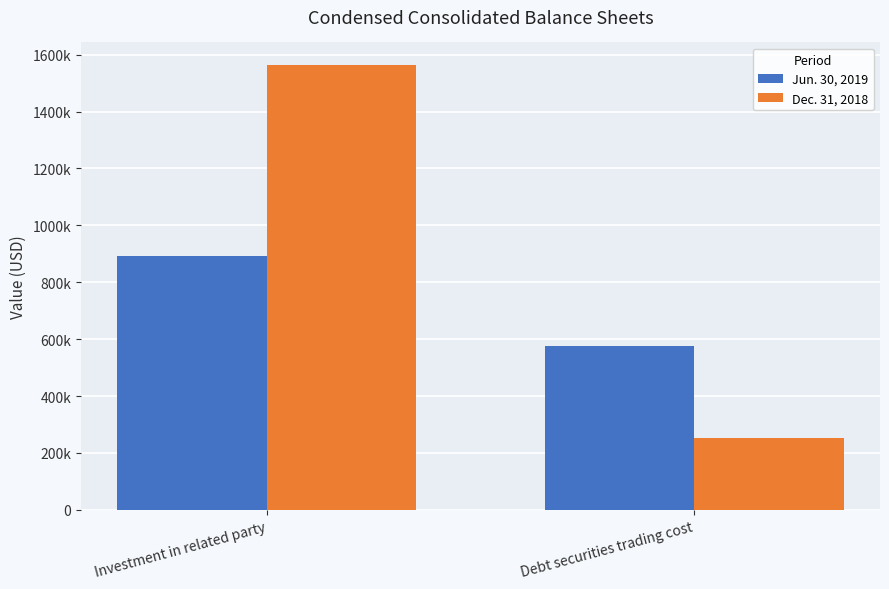

What are all the series names shown in the legend?

Jun. 30, 2019, Dec. 31, 2018